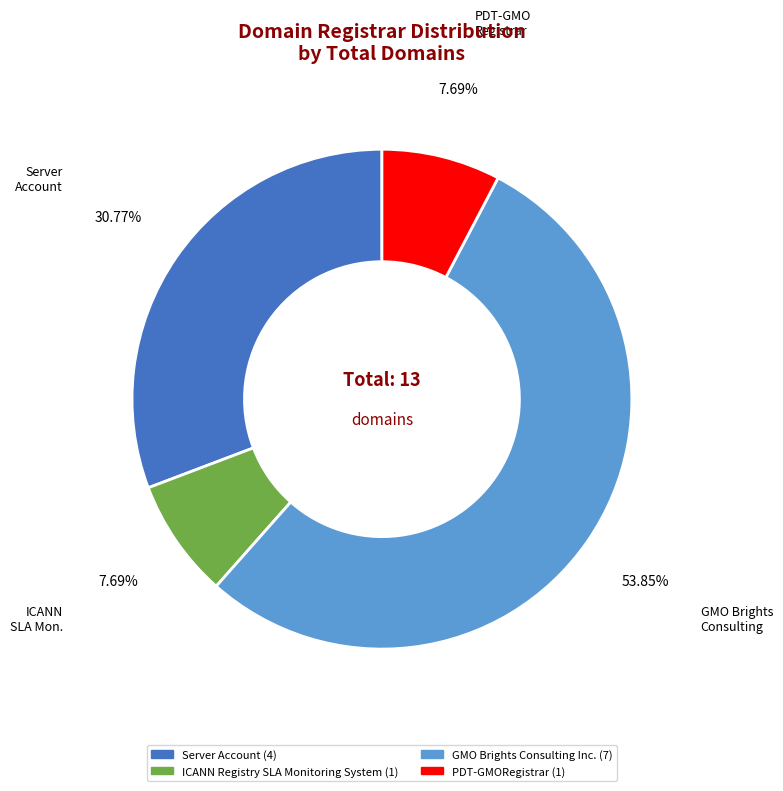

Is there a majority slice in this chart?

Yes